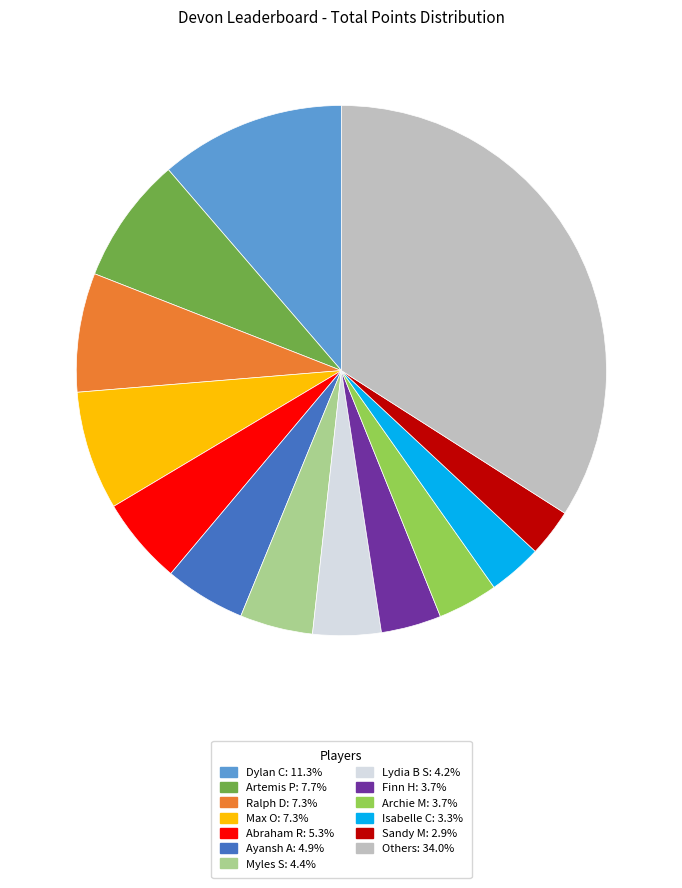

Is there a majority slice in this chart?

No